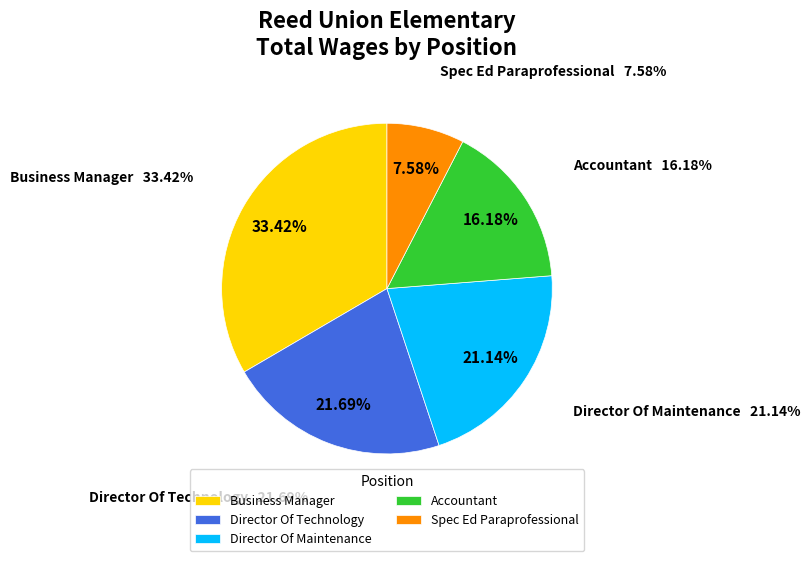

True or false: Director Of Maintenance accounts for 36% of the total.

False